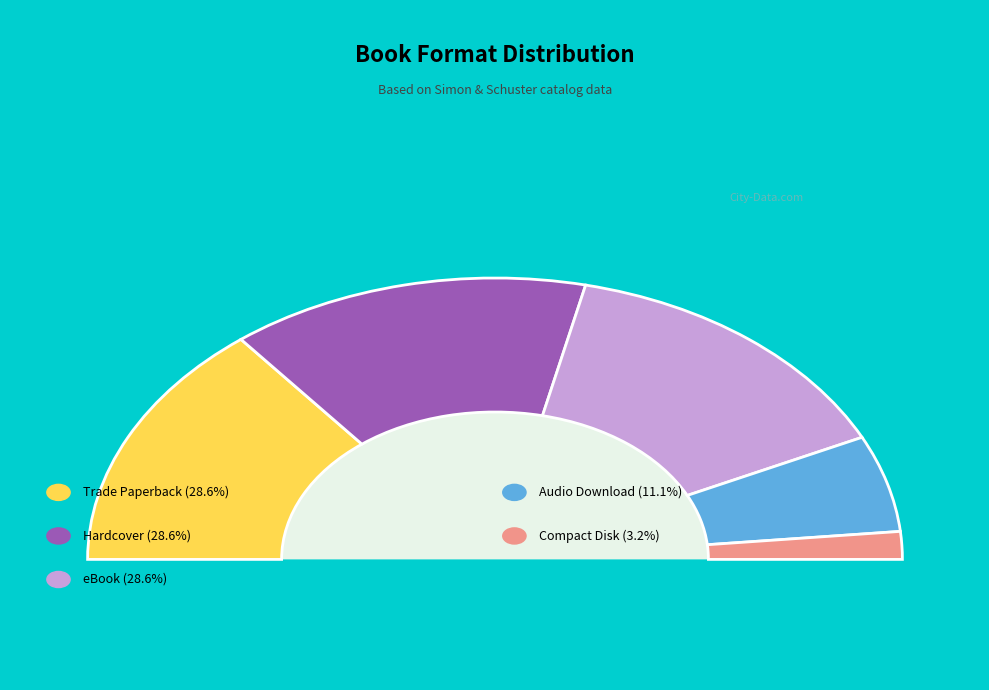

Which category has the biggest portion of the pie?

Trade Paperback